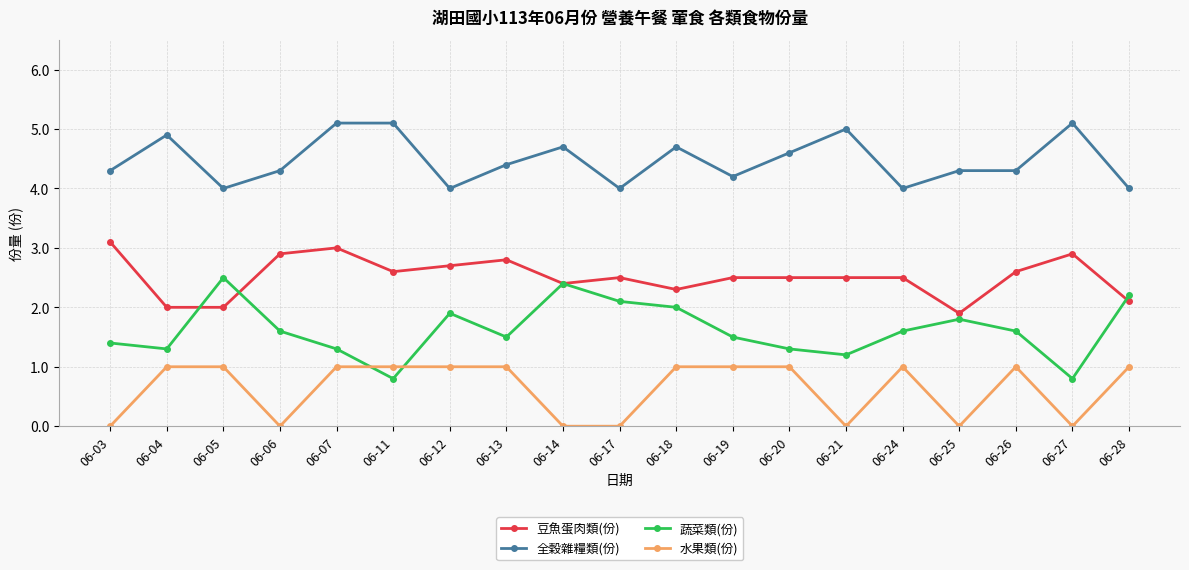

True or false: 水果類(份) and 全穀雜糧類(份) intersect in this chart.

False